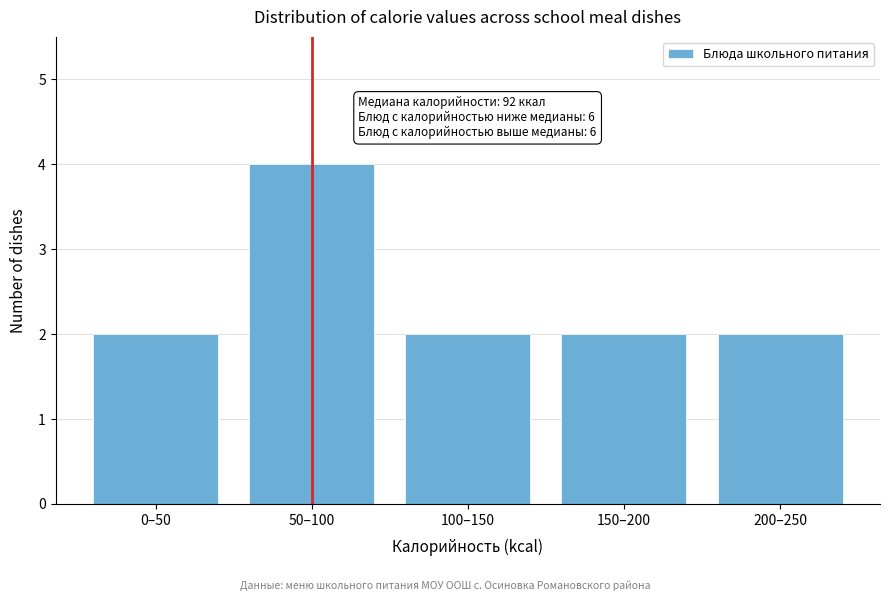

Reading left to right, list all the values displayed in this chart.

2	4	2	2	2